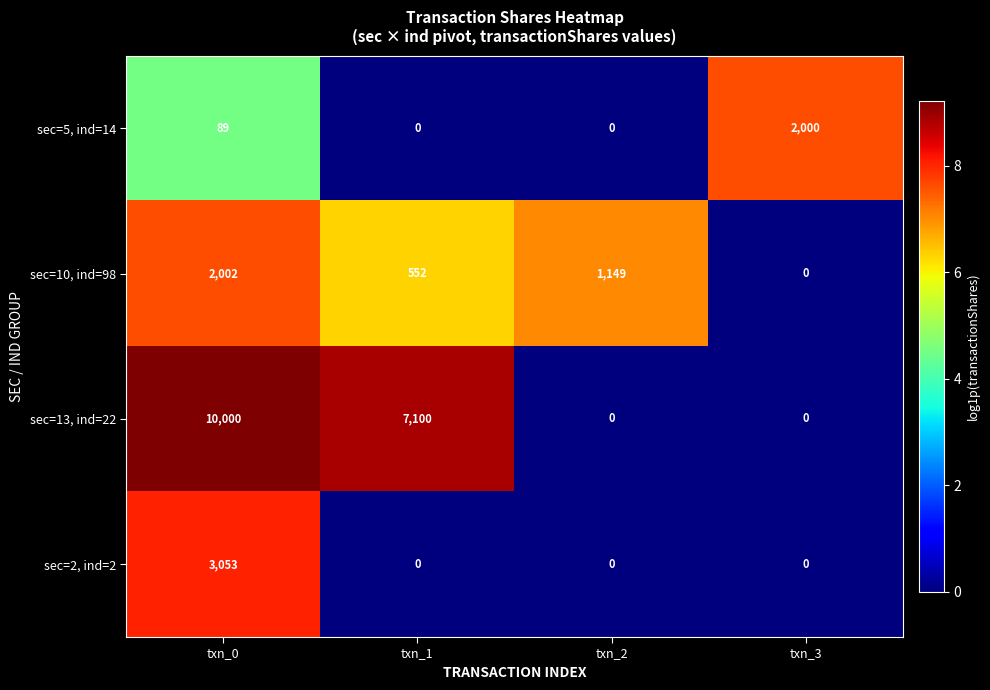

True or false: sec=2, ind=2 has a value of 0 at txn_1.

True